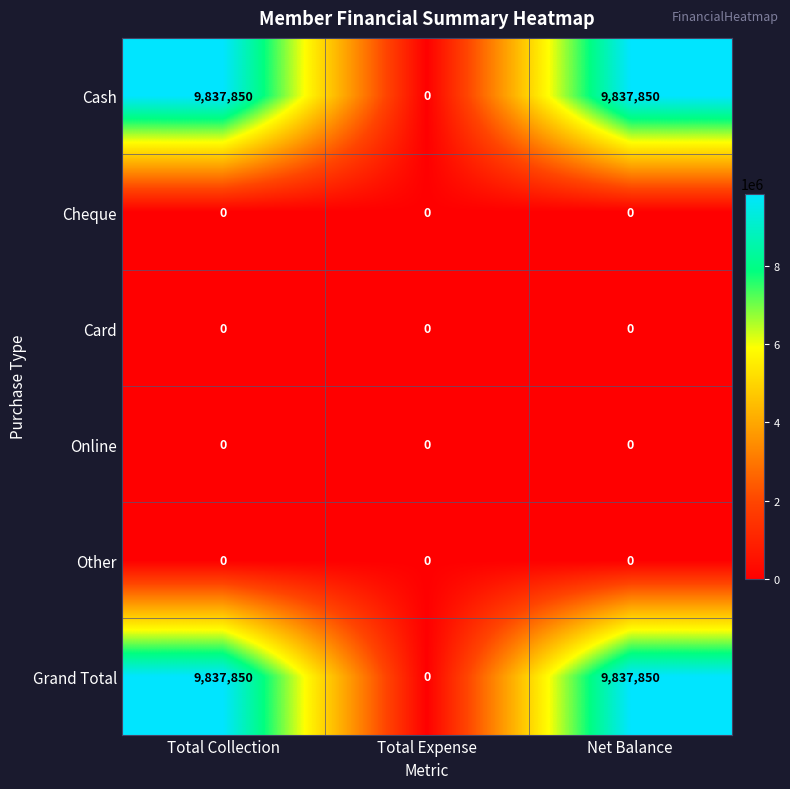

Reading left to right, what are all the values shown in this chart?

Cash: 9837850	0	9837850
Cheque: 0	0	0
Card: 0	0	0
Online: 0	0	0
Other: 0	0	0
Grand Total: 9837850	0	9837850